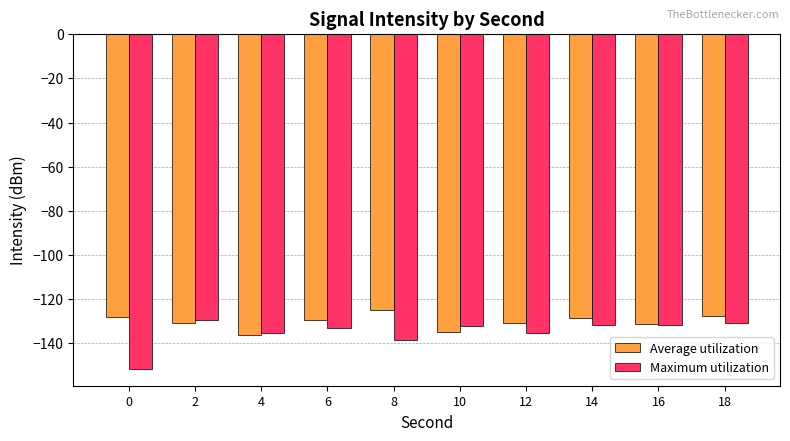

At 8, list the series in order from smallest to largest.

Maximum utilization, Average utilization